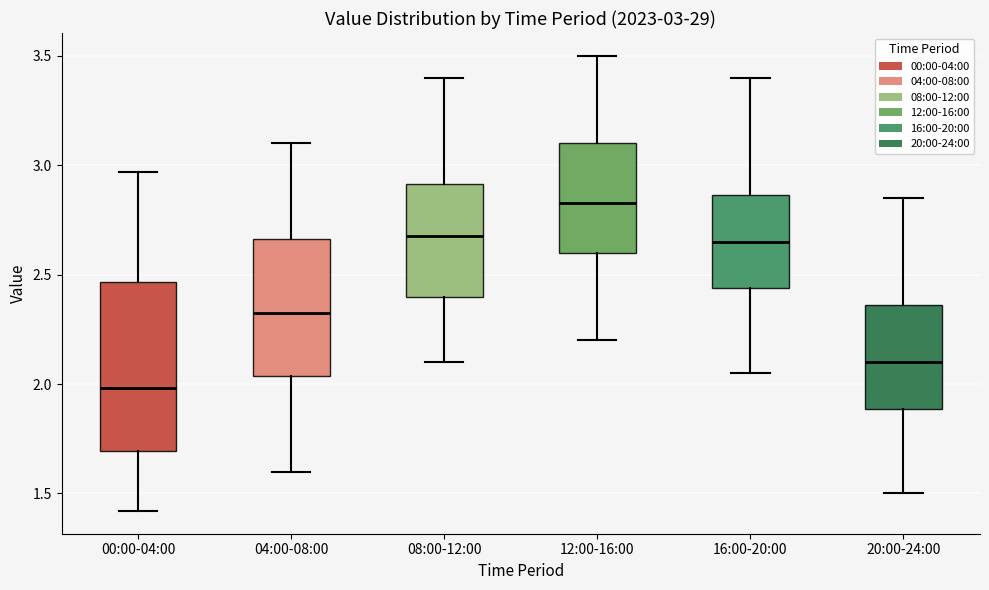

Comparing the boxes themselves (not the whiskers), which one is the tallest?

00:00-04:00